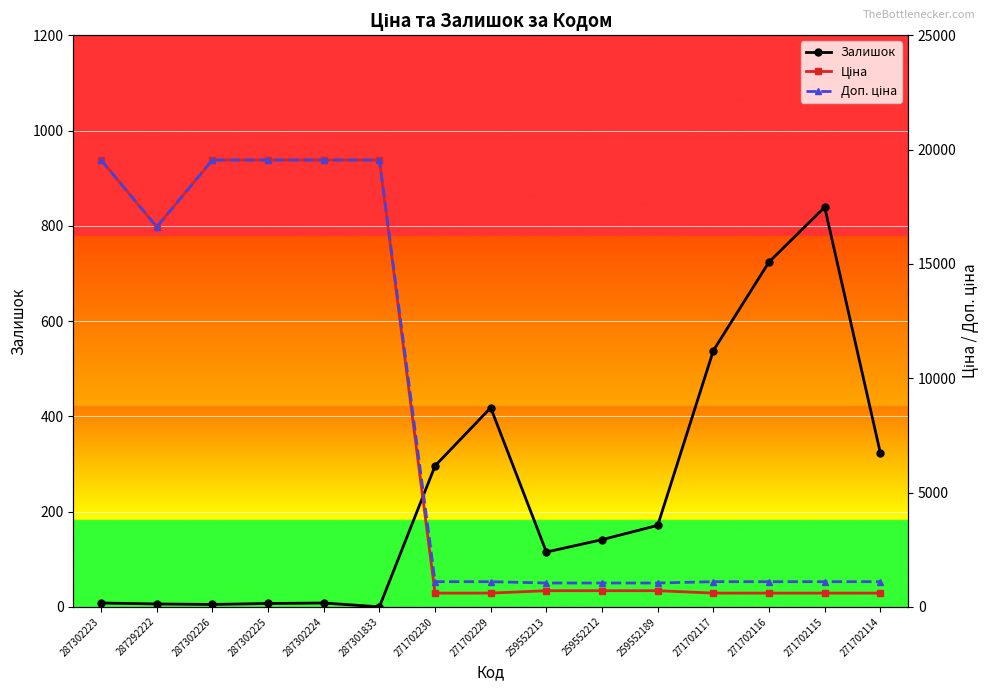

Reading left to right, what are all the values shown in this chart?

Залишок: 287302223=8.0	287292222=6.0	287302226=5.0	287302225=7.0	287302224=8.0	287301833=0.0	271702230=296.0	271702229=418.0	259552213=115.0	259552212=141.0	259552189=171.0	271702117=538.0	271702116=724.0	271702115=839.0	271702114=323.0
Ціна: 287302223=19542.7	287292222=16618.0	287302226=19542.7	287302225=19542.7	287302224=19542.7	287301833=19542.7	271702230=599.9	271702229=599.9	259552213=705.5	259552212=705.5	259552189=705.5	271702117=599.9	271702116=599.9	271702115=599.9	271702114=599.9
Доп. ціна: 287302223=19542.7	287292222=16618.0	287302226=19542.7	287302225=19542.7	287302224=19542.7	287301833=19542.7	271702230=1100.0	271702229=1100.0	259552213=1042.0	259552212=1042.0	259552189=1042.0	271702117=1100.0	271702116=1100.0	271702115=1100.0	271702114=1100.0